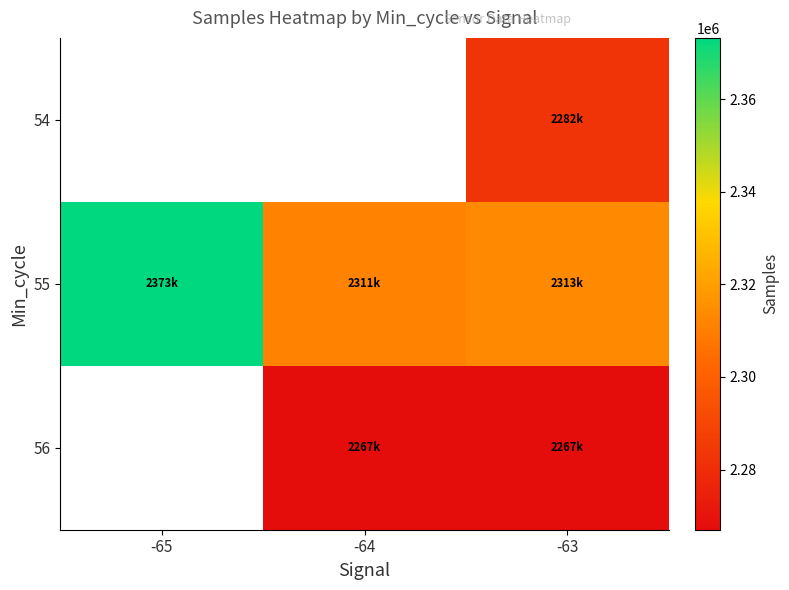

How many data points does each series have?

3